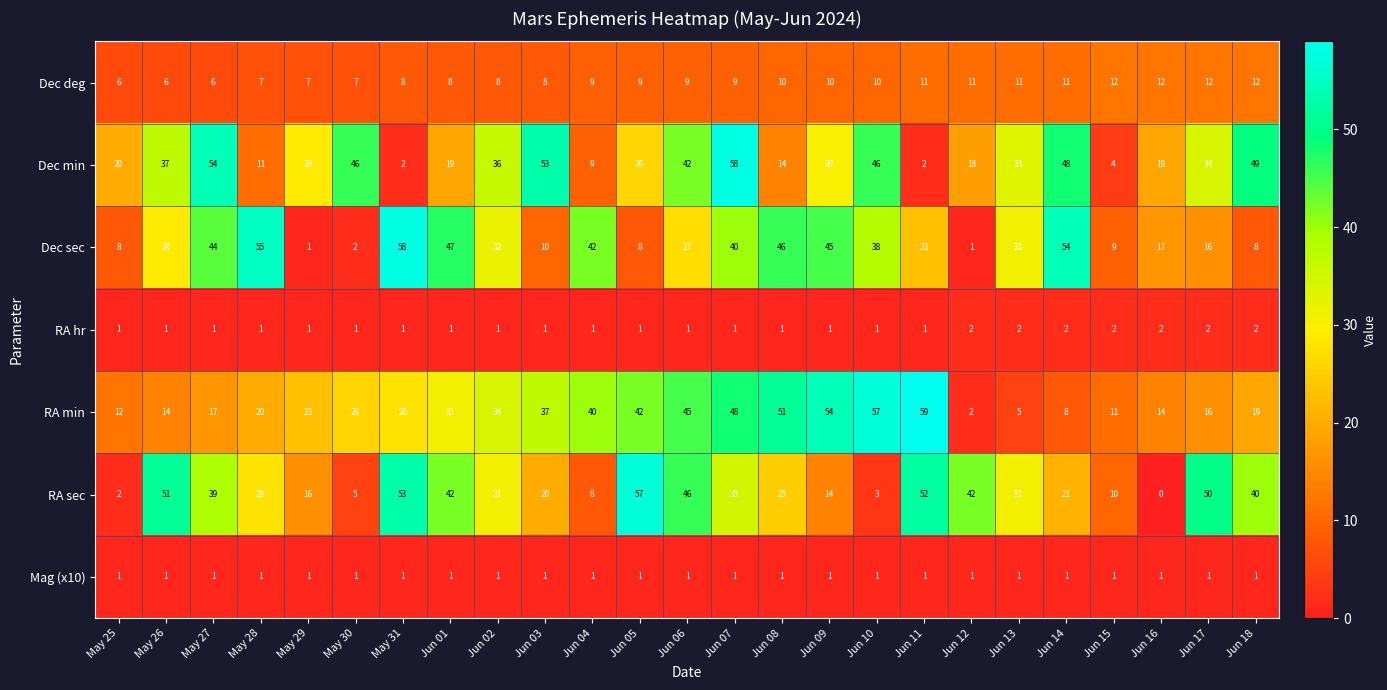

What is the spread (max minus min) of values at Jun 09?

53